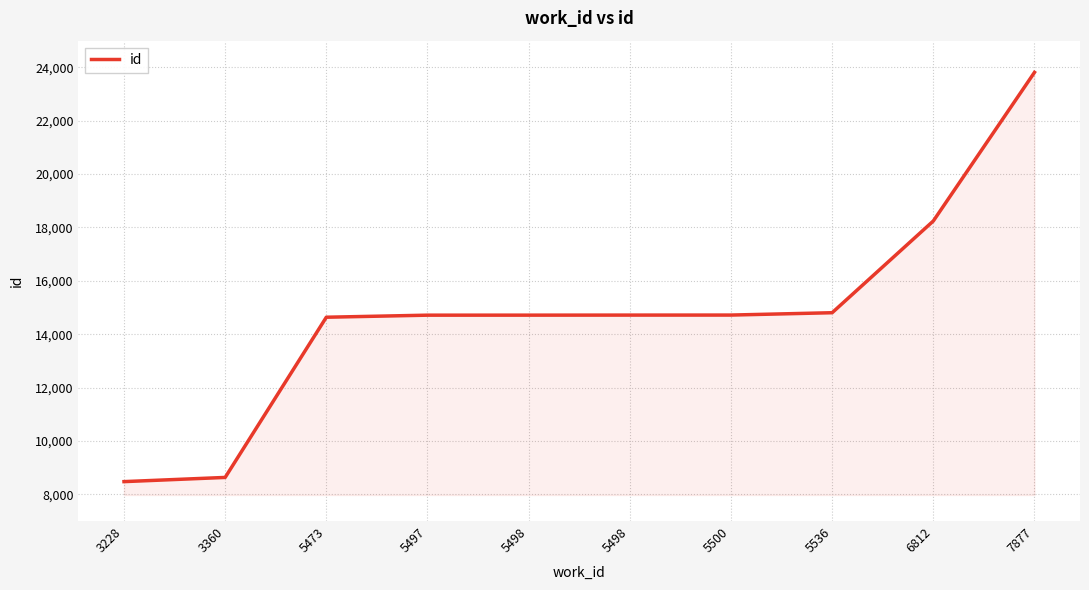

Where does the data first go above 14717?

5500